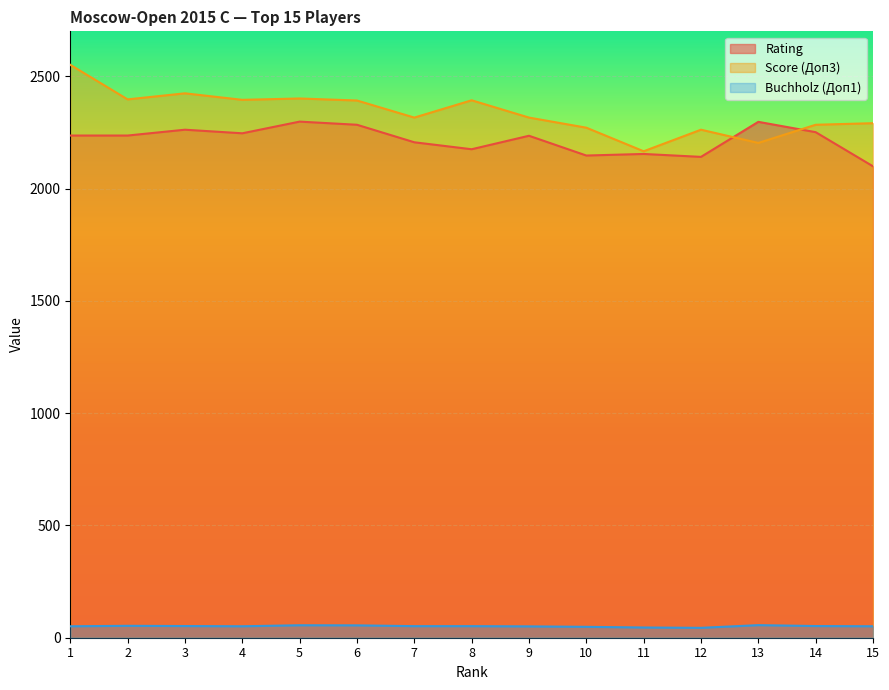

What is the sum of all Rating values?

33267.0